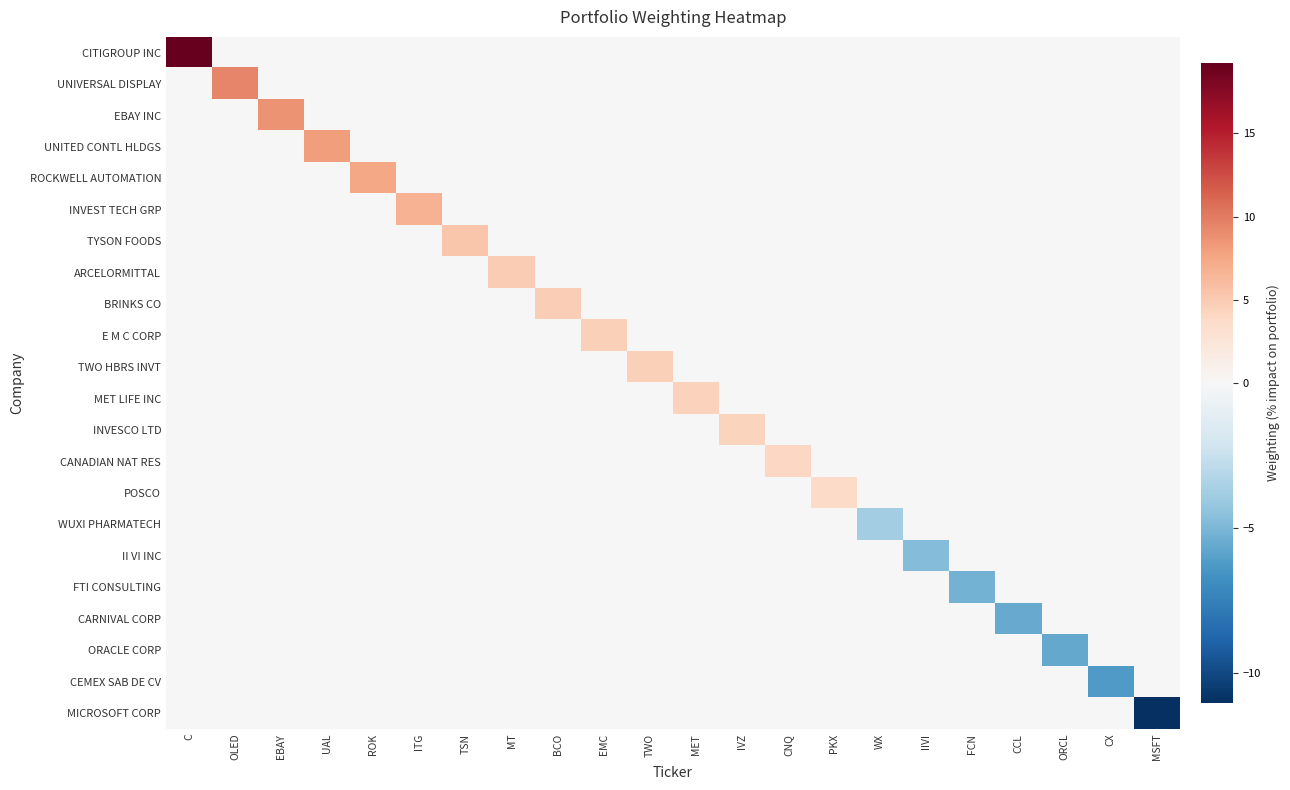

At which category is the sum across all series the highest?

C